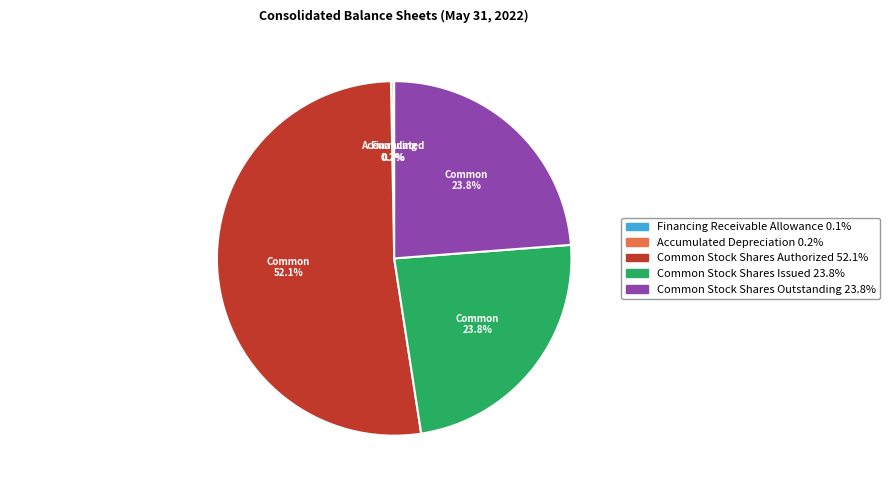

To the nearest percent, what is the difference between the largest and smallest slice percentages?

52%